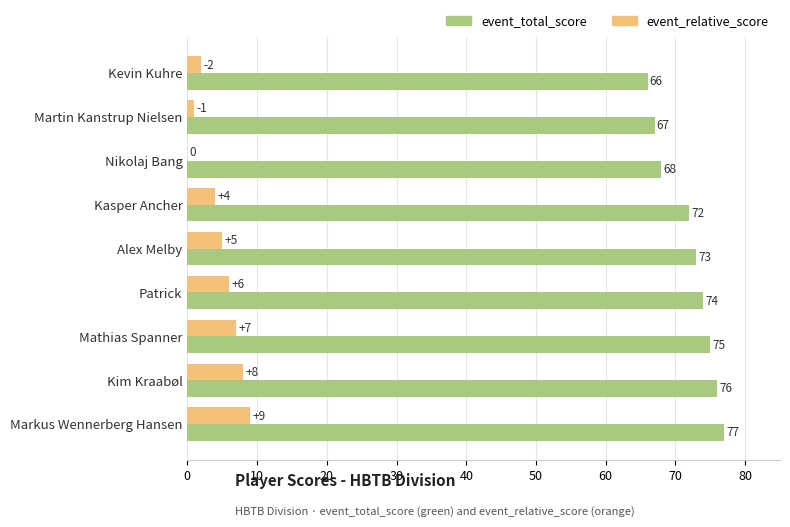

What is the sum of the event_relative_score values at Nikolaj Bang and Kasper Ancher?

4.0